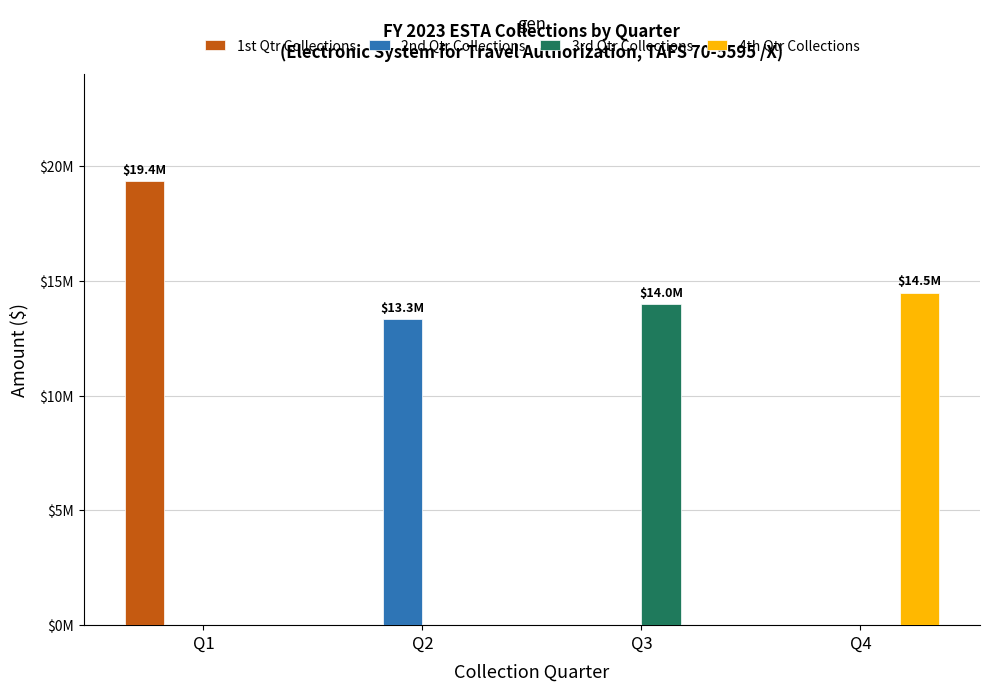

What is the sum of the 1st Qtr Collections values at Q3 and Q1?

19360584